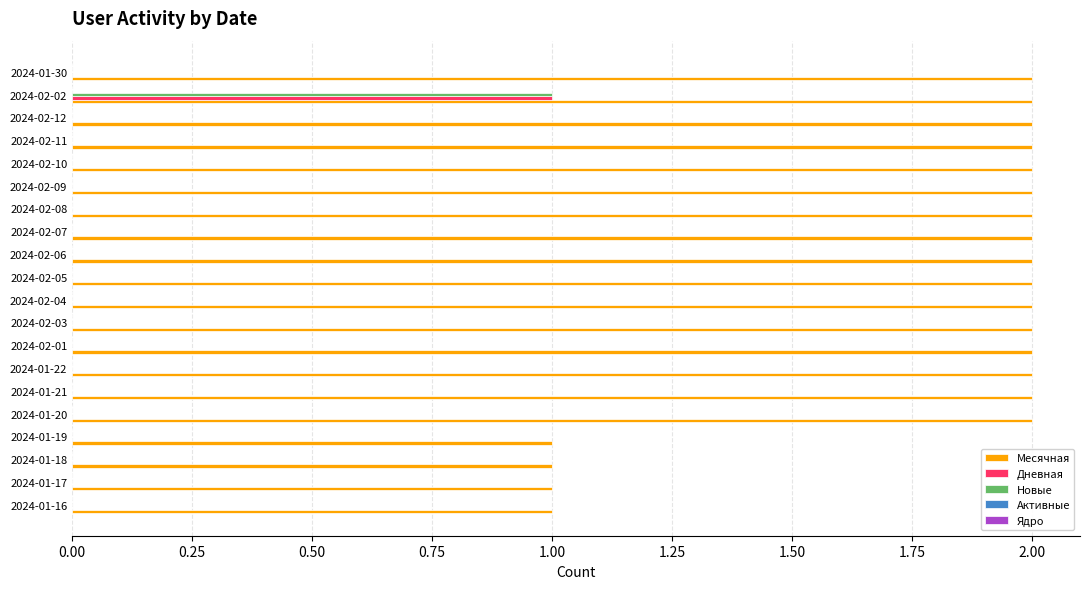

How many categories are shown in the chart?

20